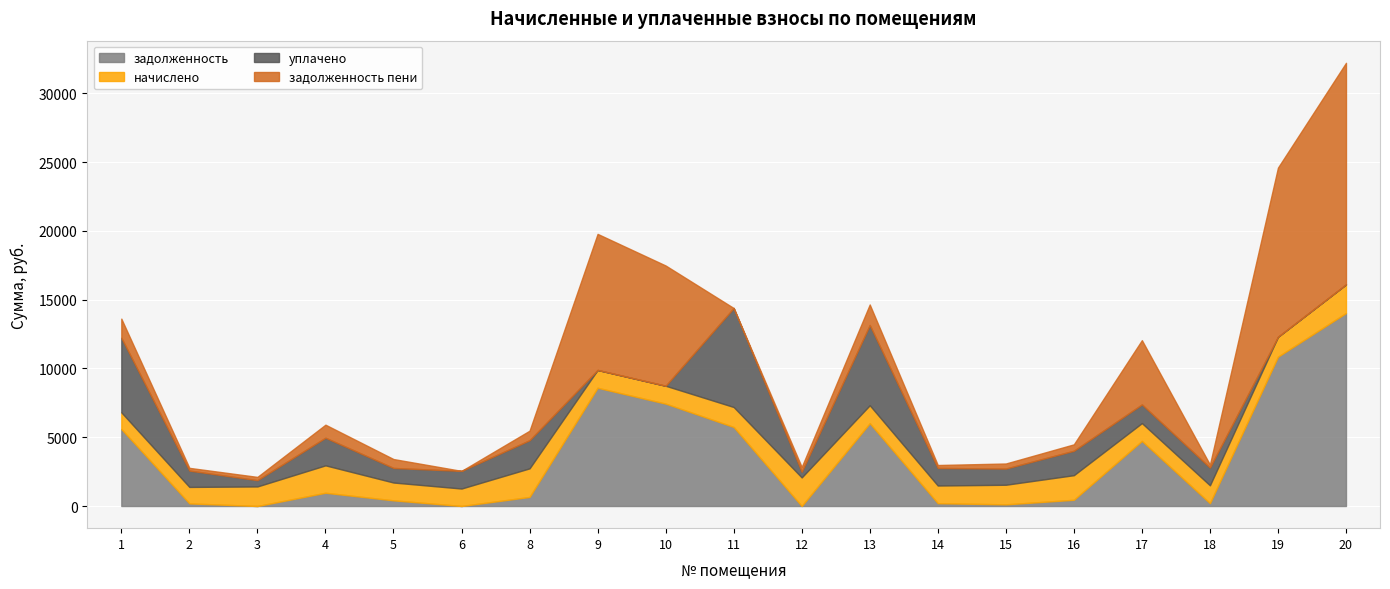

In задолженность, how many points are higher than both neighbors (excluding endpoints)?

4